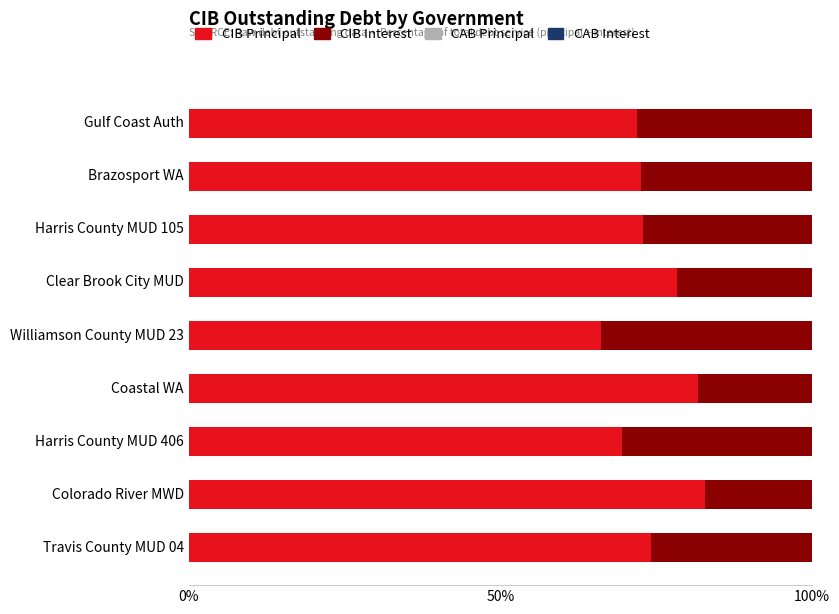

What is the total value across all series at Colorado River MWD?

100.0